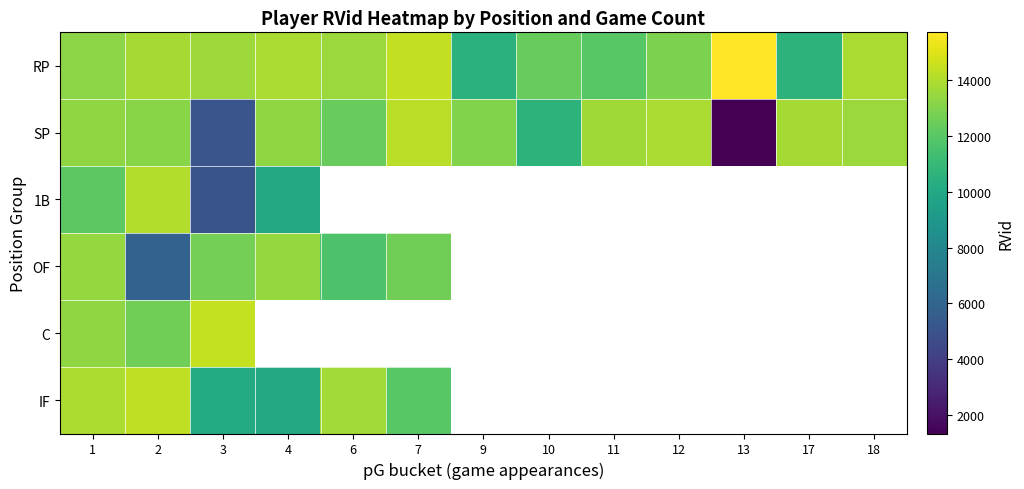

What is the difference between the maximum and minimum values in the C series?

1871.0